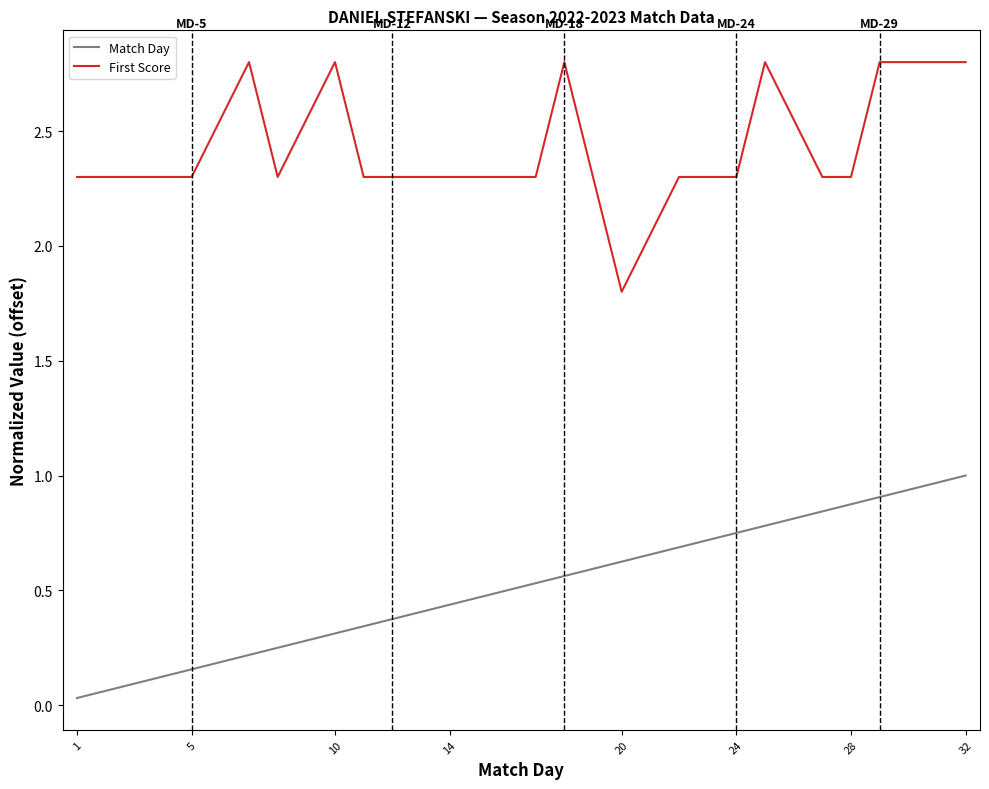

What is the difference between the maximum and minimum values in the First Score series?

1.0